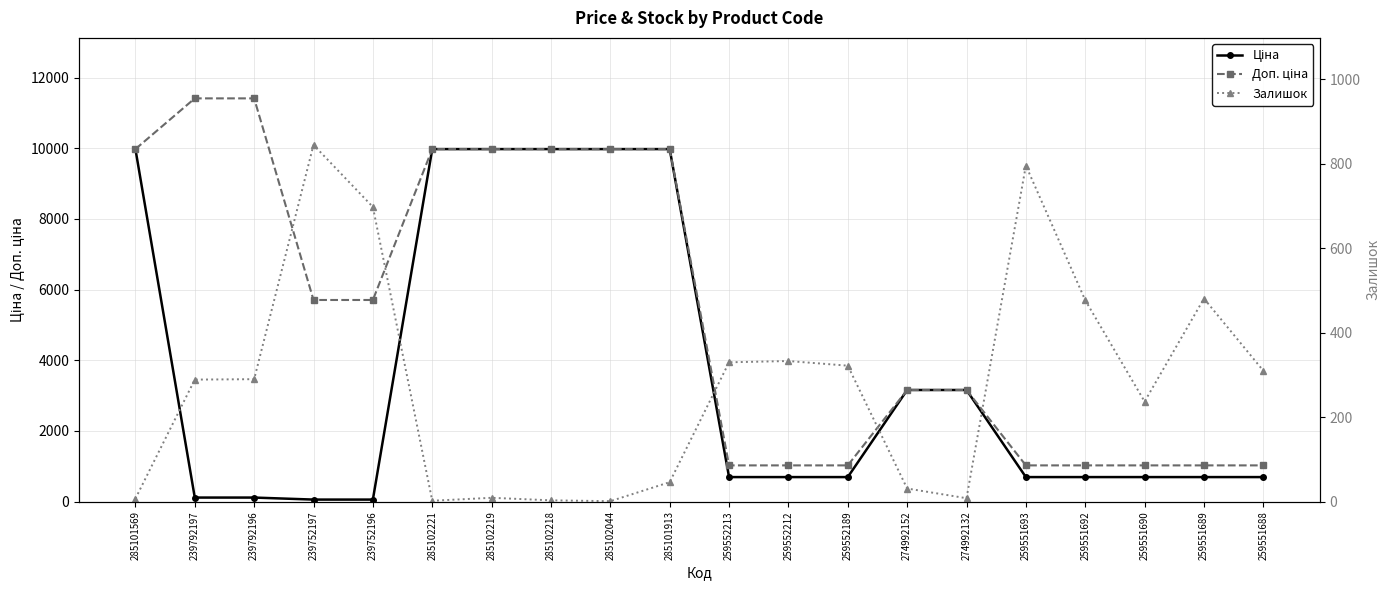

True or false: Ціна and Доп. ціна intersect in this chart.

False